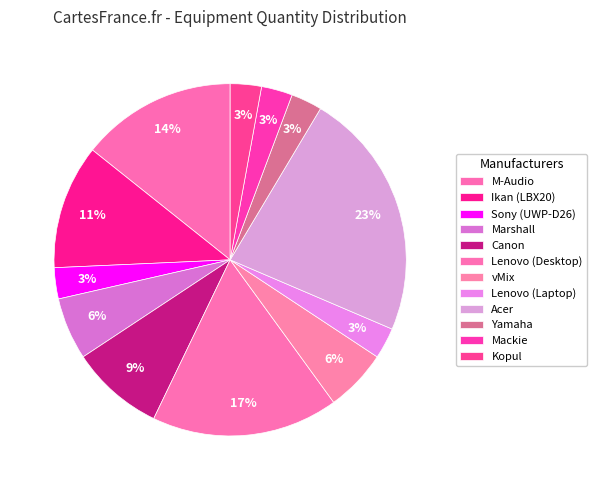

To the nearest percent, what is the difference between the Marshall and Canon slice percentages?

3%